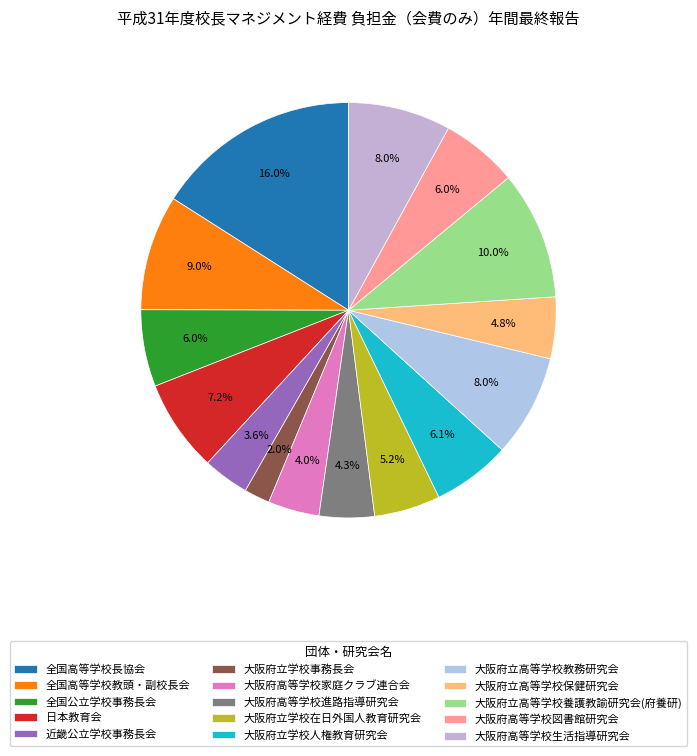

To the nearest percent, what percentage of the pie is 大阪府高等学校進路指導研究会?

4%